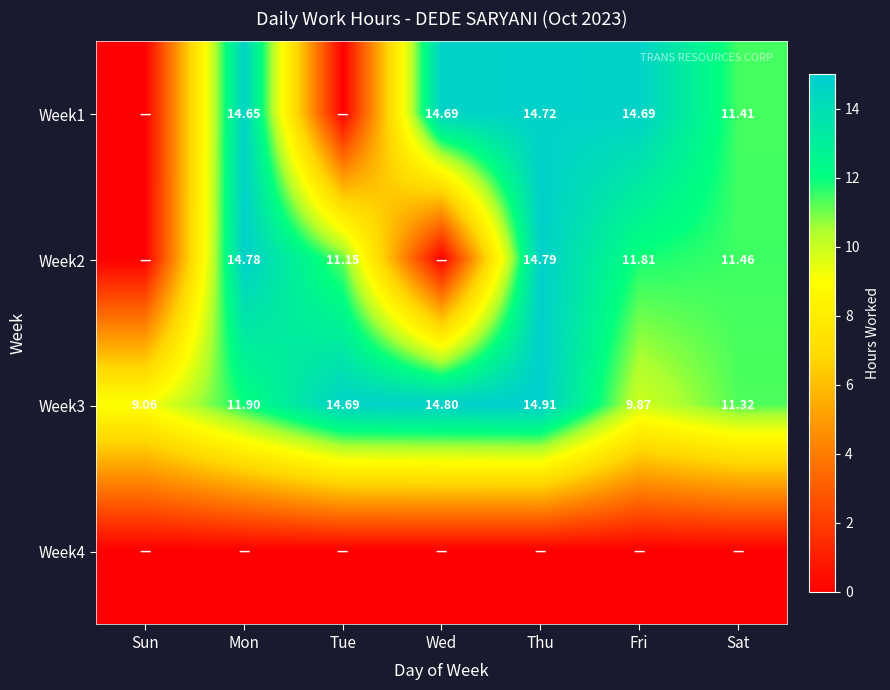

Read the Week3 value at Mon.

11.9